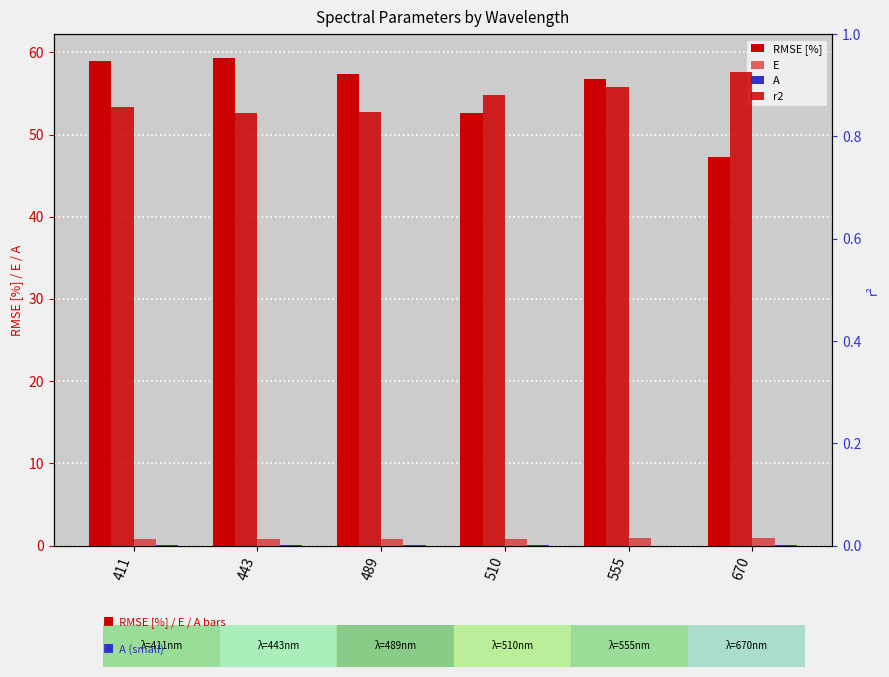

What is the difference between the maximum and minimum values in the E series?

0.2